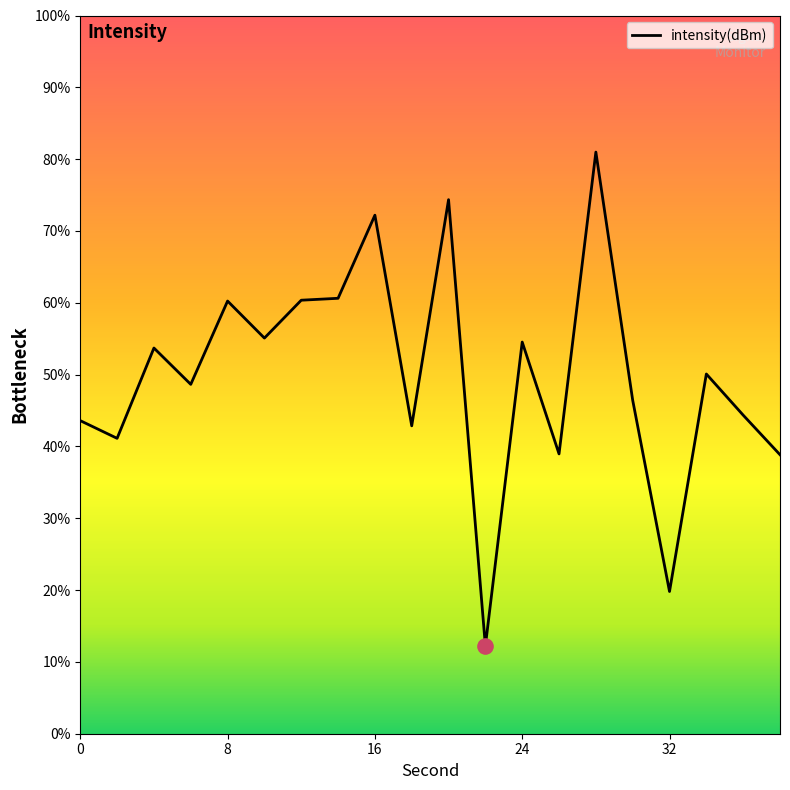

What is the difference between the maximum and minimum values?

68.8